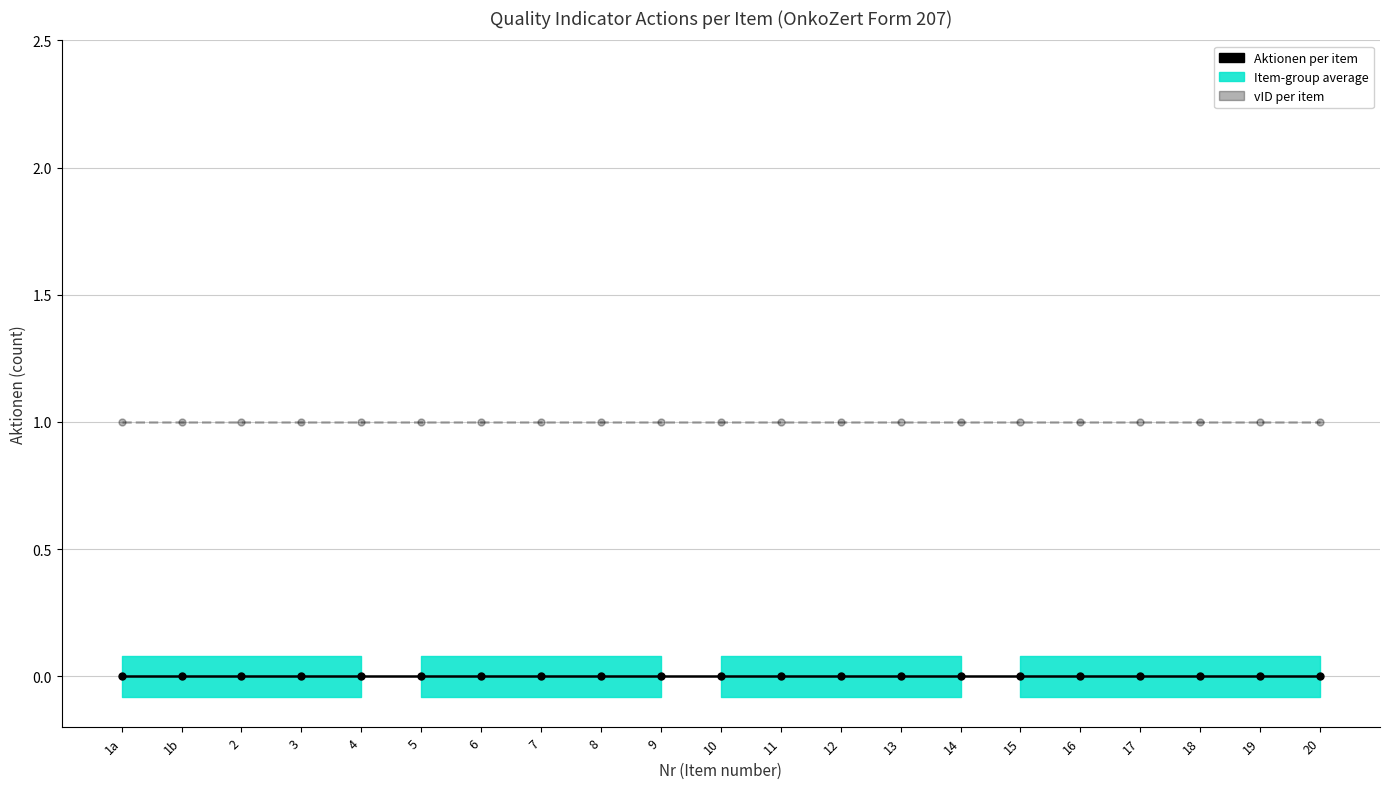

True or false: vID per item has a value of 1 at 16.

True